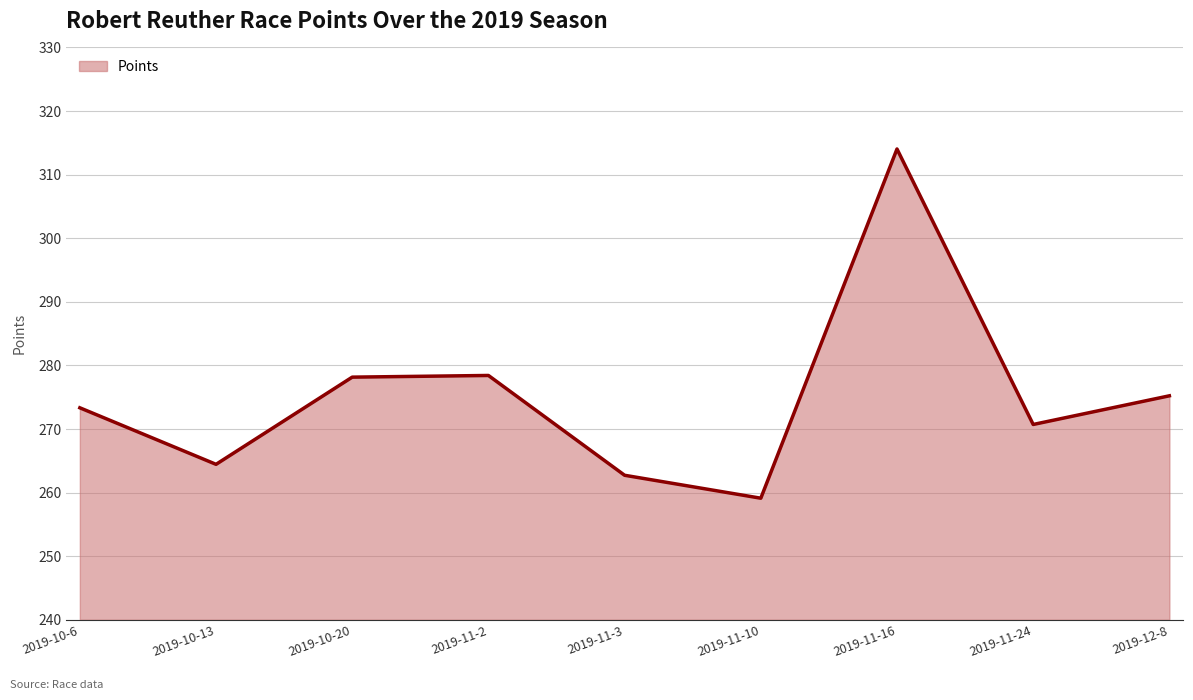

At which category does the data reach its first local valley?

2019-10-13